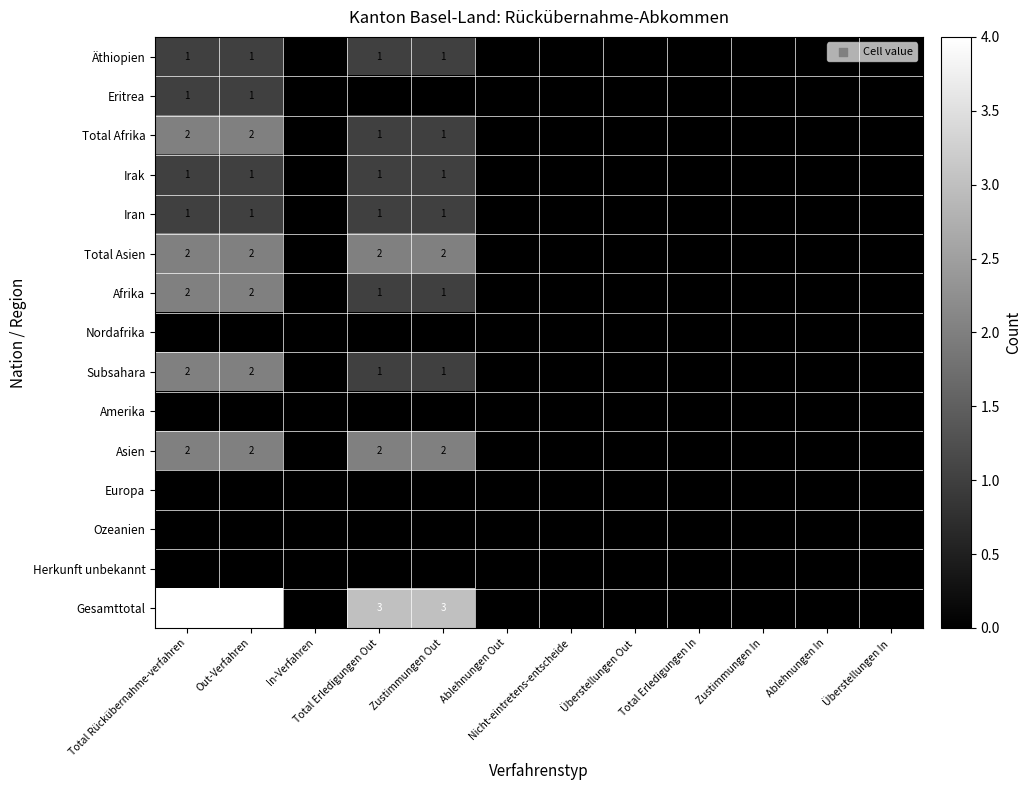

Is the value of Total Asien at Zustimmungen In greater than the value of Total Afrika at Total Erledigungen Out?

No